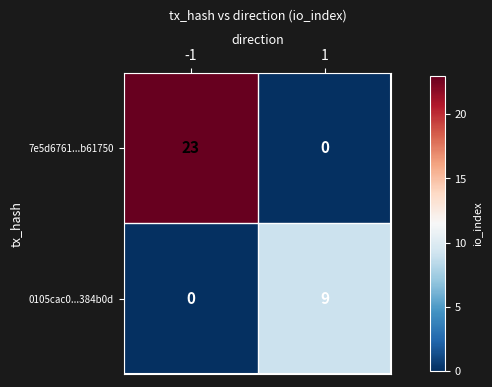

What is the sum of all 7e5d6761...b61750 values?

23